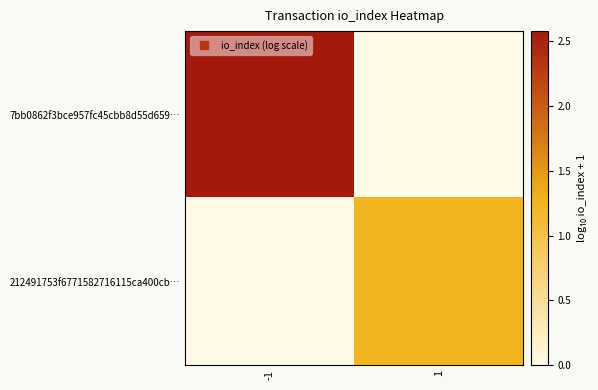

List the series in order of their overall mean, lowest first.

212491753f6771582716115ca400cb…, 7bb0862f3bce957fc45cbb8d55d659…